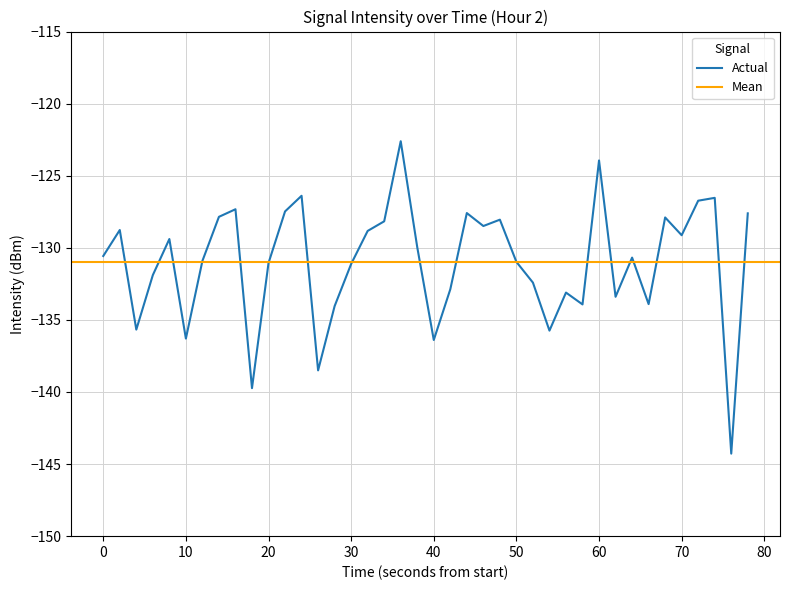

What is the lowest value of the Actual series?

-144.3